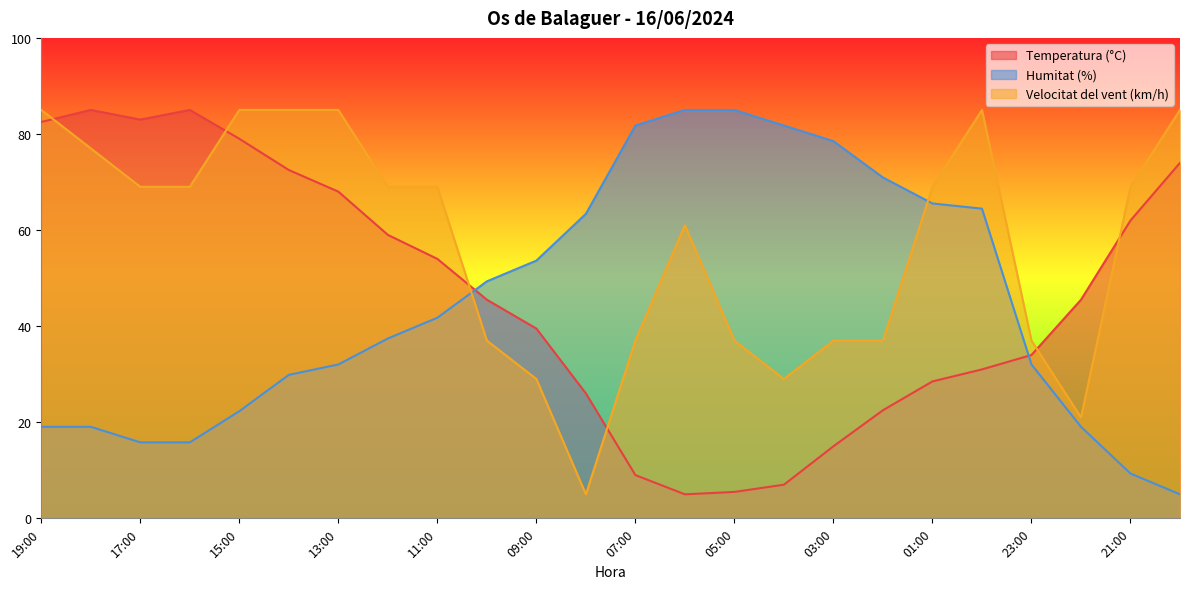

What is the lowest value of the Humitat (%) series?

5.0